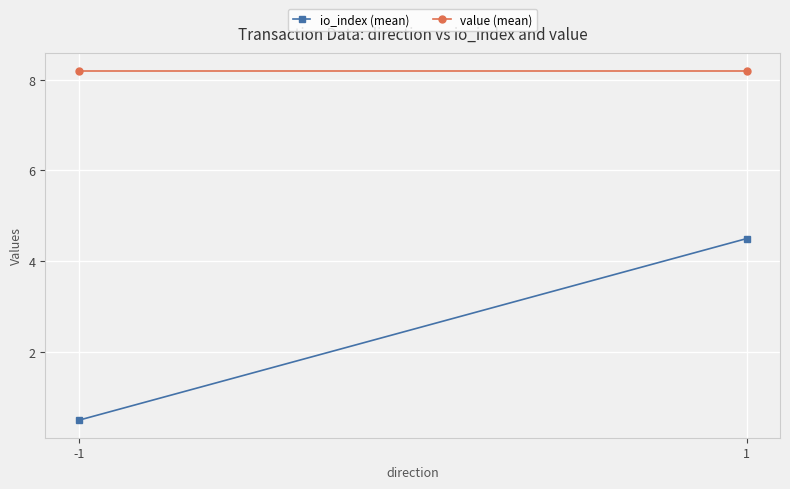

Where is io_index (mean) nearest to the value 2?

-1